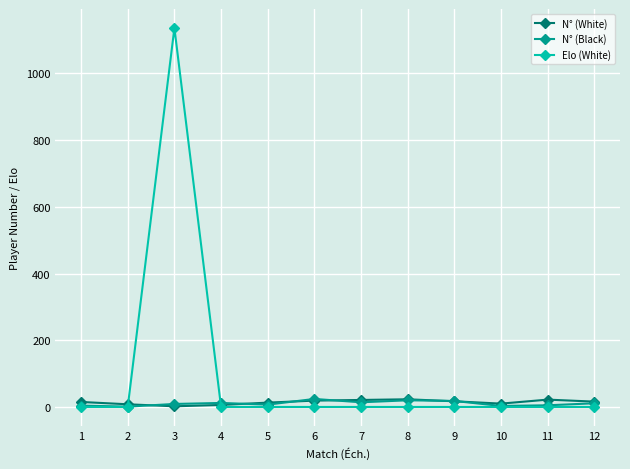

Which series has the widest spread of values?

Elo (White)